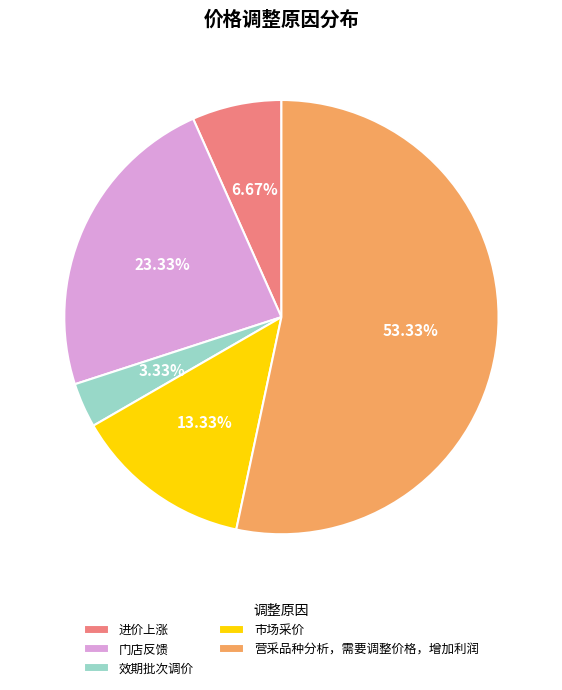

Between 进价上涨 and 市场采价, which is larger?

市场采价